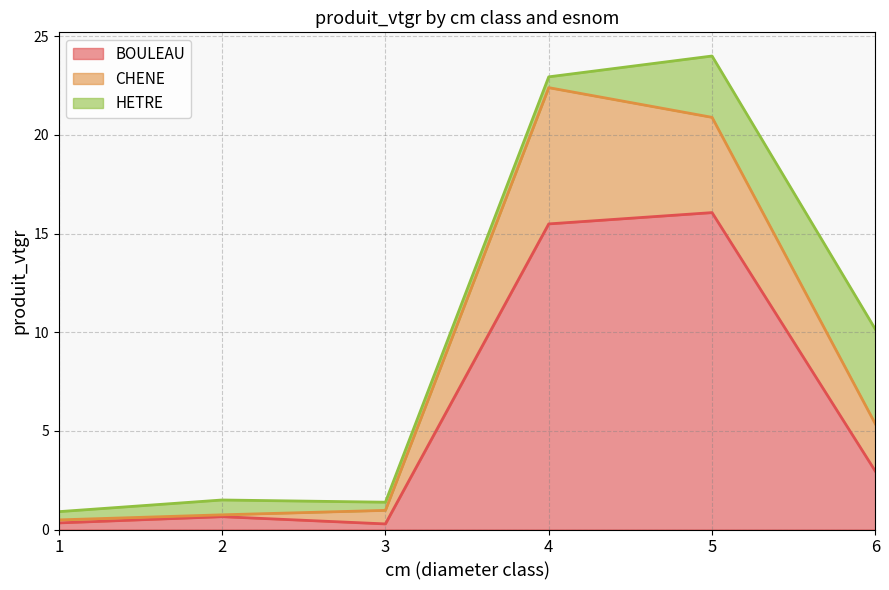

Which series ends up on top after the final intersection of HETRE and CHENE?

HETRE